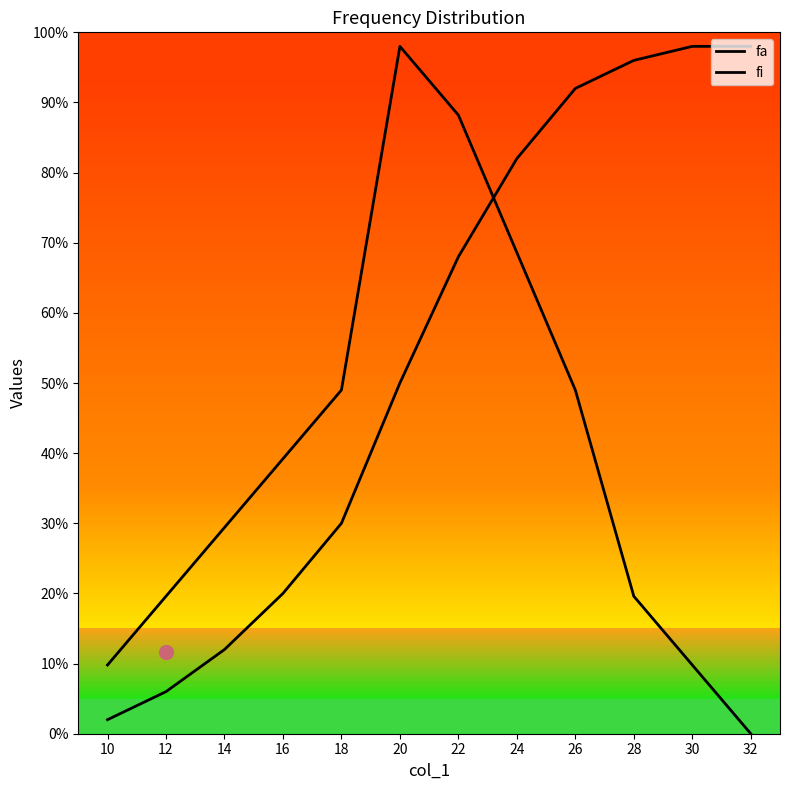

Reading left to right, extract all data points from this chart.

fa: 10=10.0	12=30.0	14=60.0	16=100.0	18=150.0	20=250.0	22=340.0	24=410.0	26=460.0	28=480.0	30=490.0	32=490.0
fi: 10=49.0	12=98.0	14=147.0	16=196.0	18=245.0	20=490.0	22=441.0	24=343.0	26=245.0	28=98.0	30=49.0	32=0.0